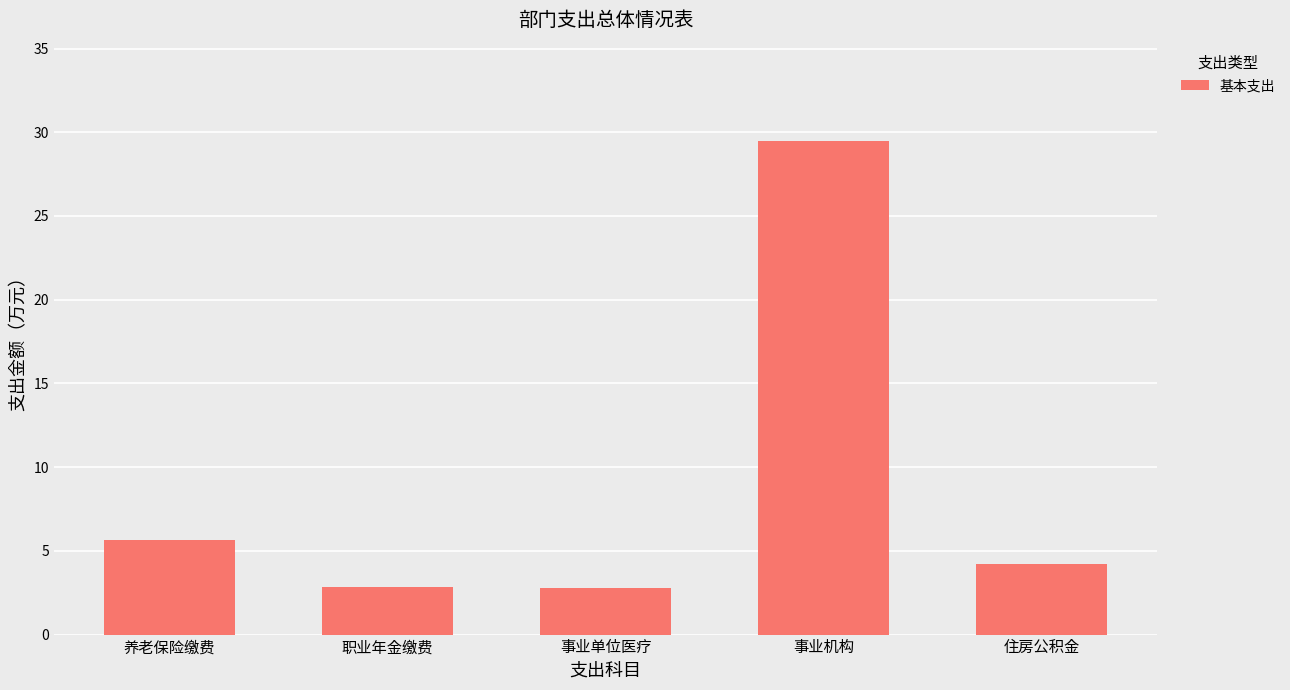

Which label corresponds to the largest value in the chart?

事业机构